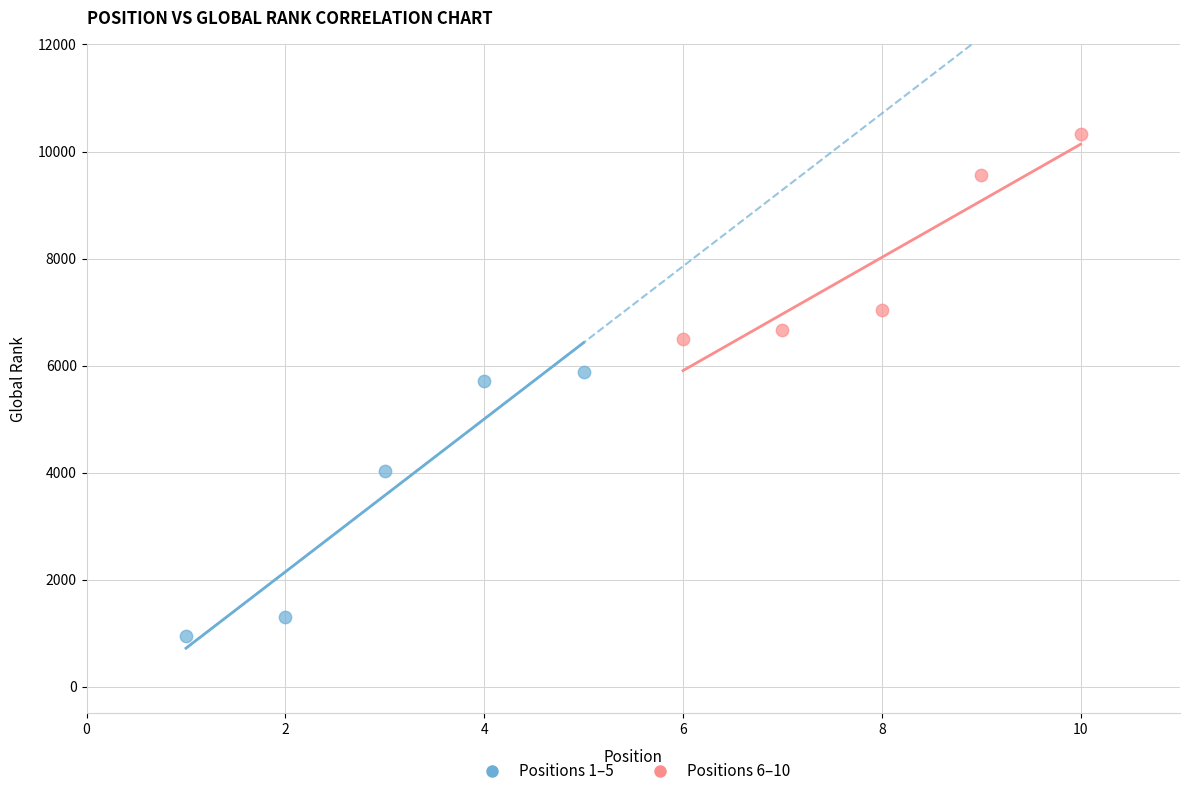

Which series reaches the minimum Y coordinate?

Positions 1–5